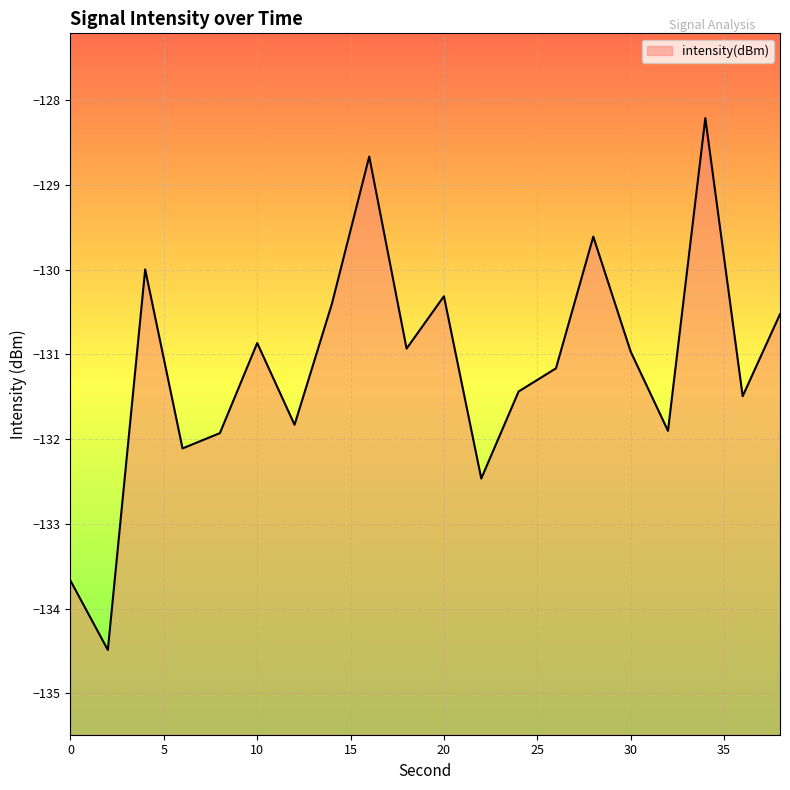

What is the sum of the values at 20 and 26?

-261.5